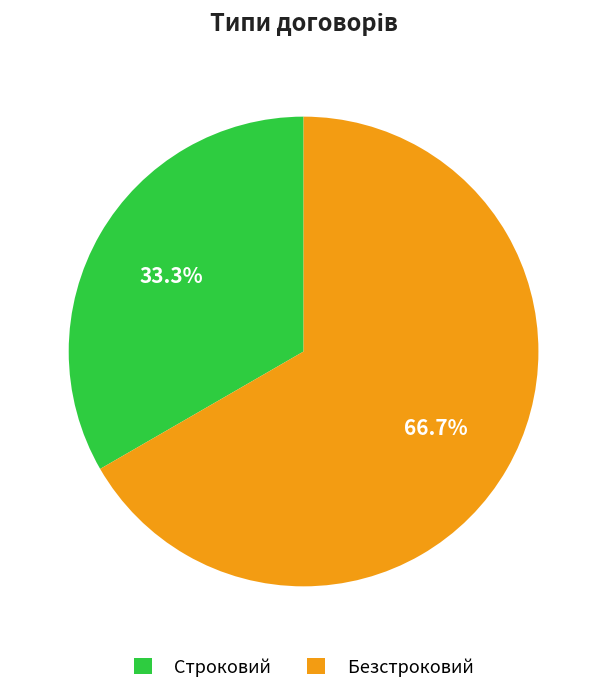

Which has a higher value, Безстроковий or Строковий?

Безстроковий